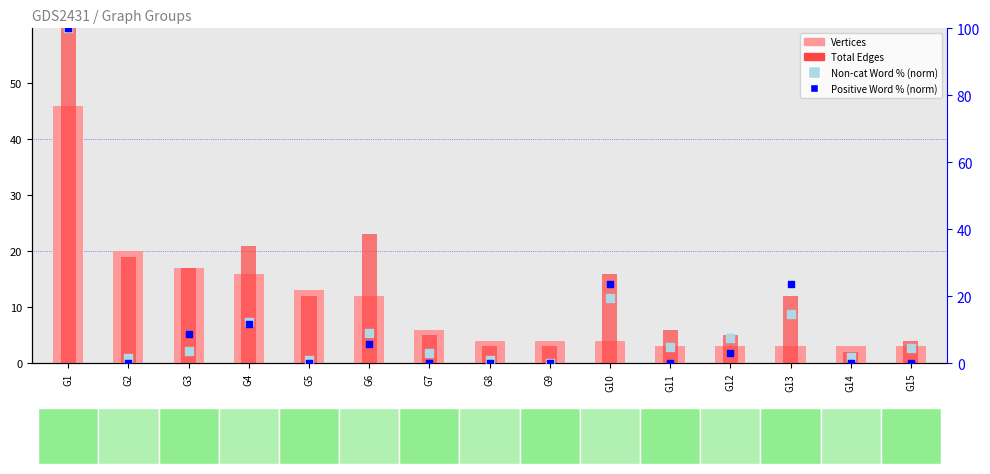

At how many categories does at least one series exceed 49?

1